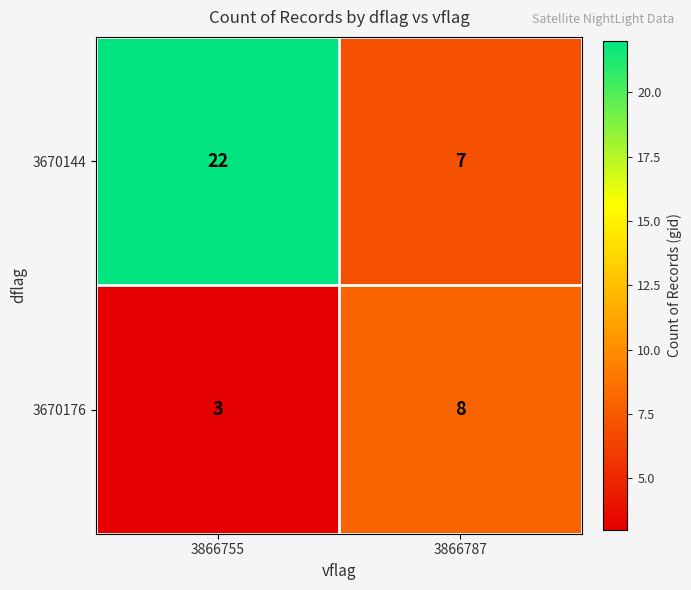

What is the maximum value shown in the chart?

22